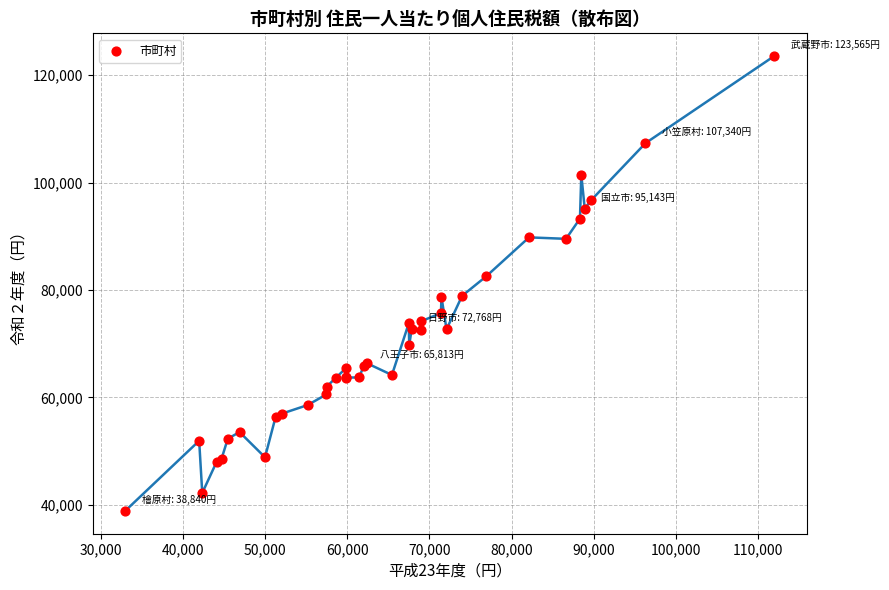

What Y value in the scatter plot is closest to 81202?

82516.1